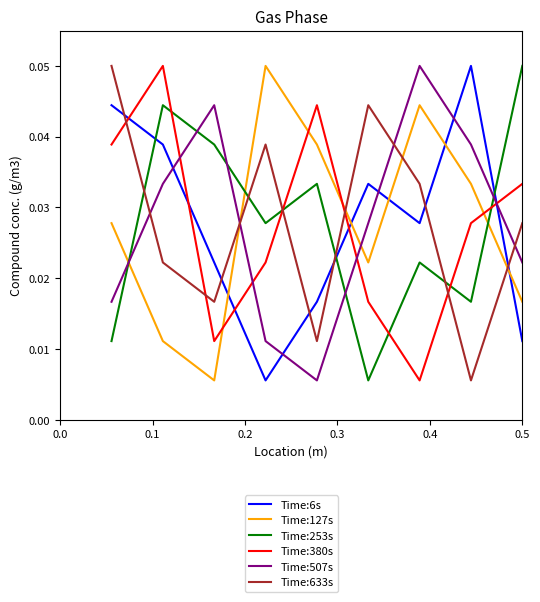

After their last crossing, which series has the higher values: Time:6s or Time:253s?

Time:253s